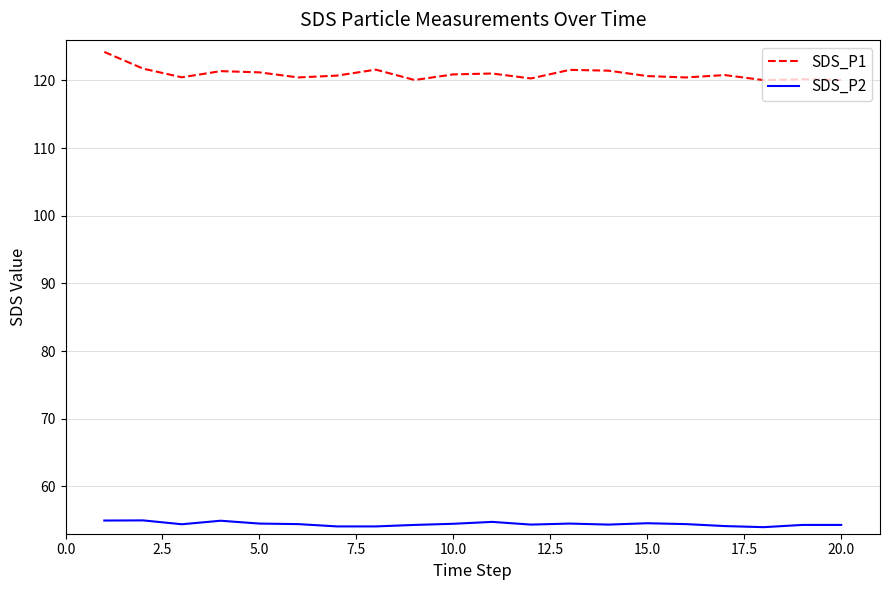

What is the difference between the maximum and minimum values in the SDS_P2 series?

1.0